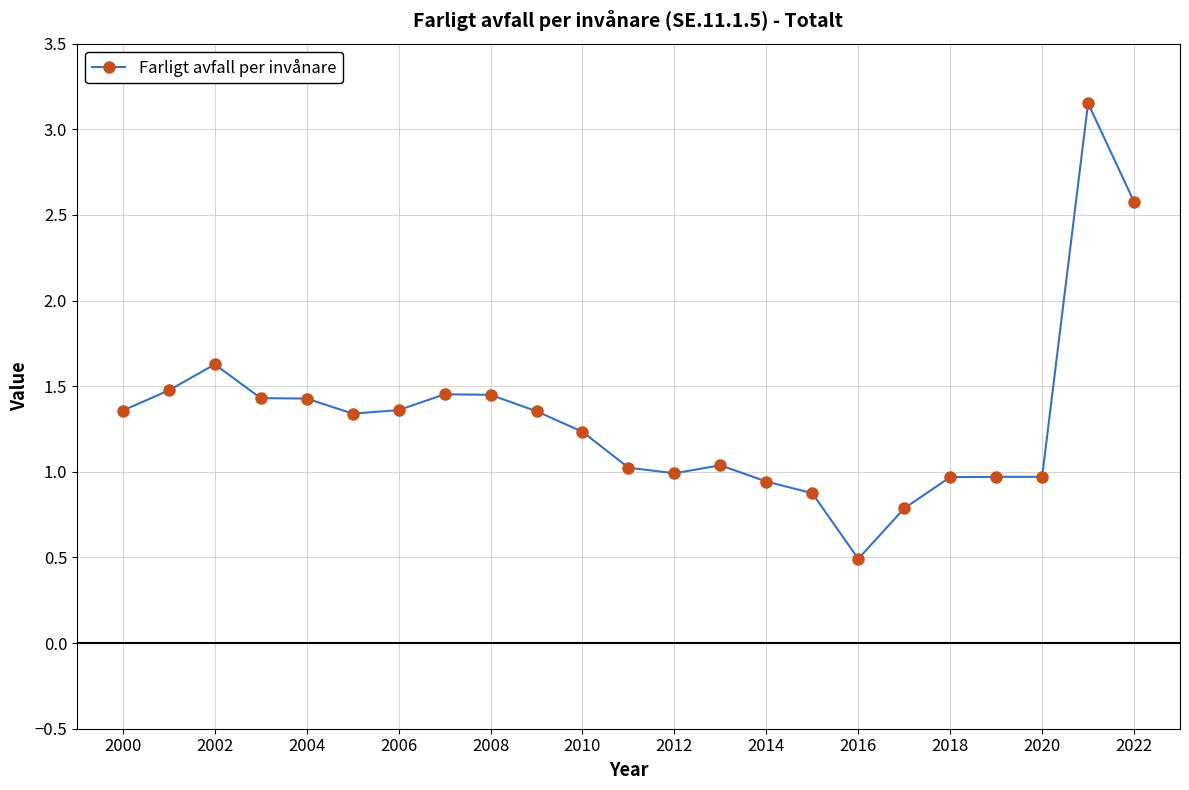

What is the value of the 23rd point from the left?

2.6